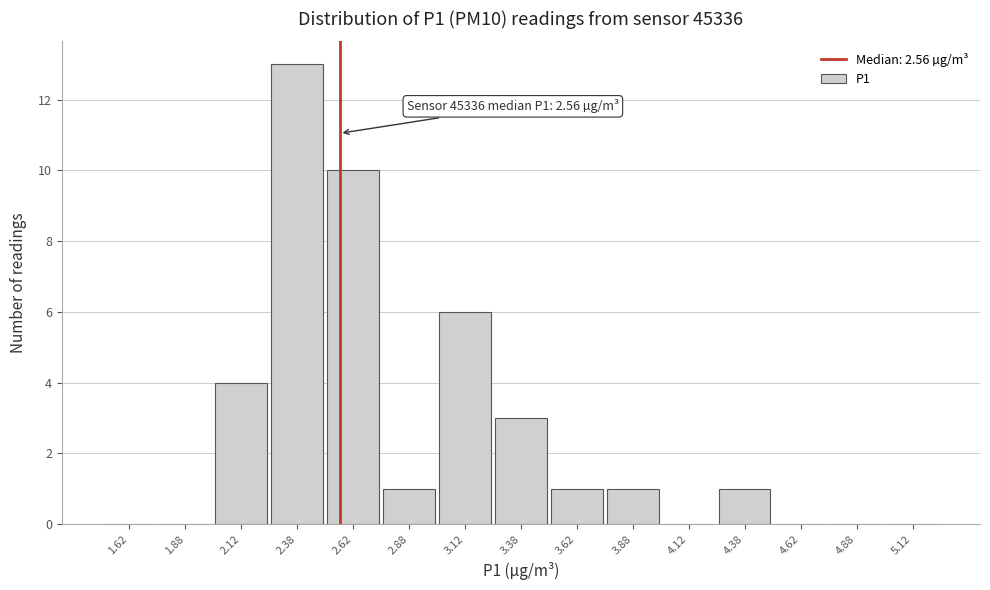

Over which range of the x-axis is the bar tallest?

2.25 to 2.50